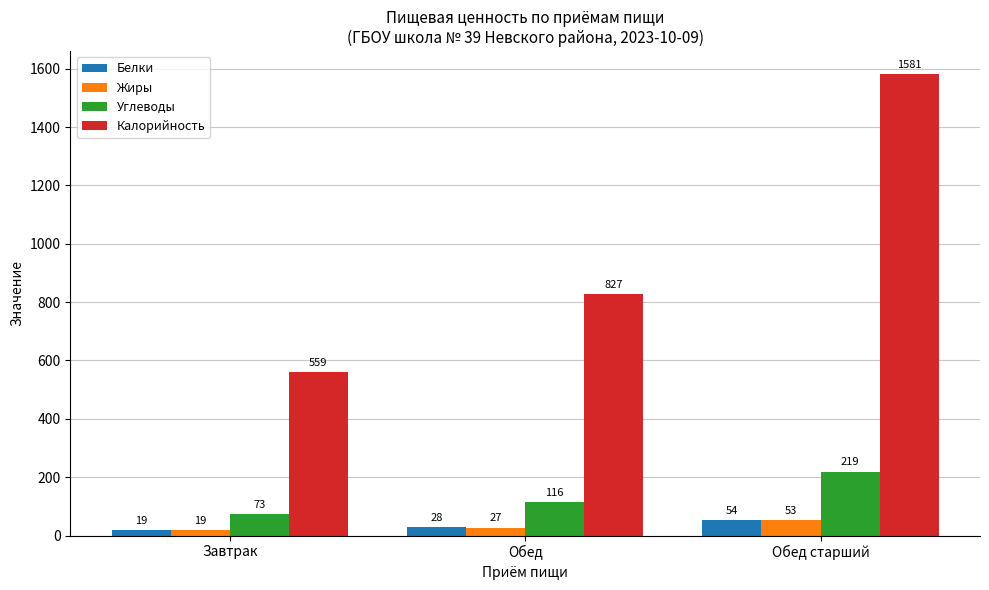

Between Завтрак and Обед старший, which series saw the biggest shift?

Калорийность